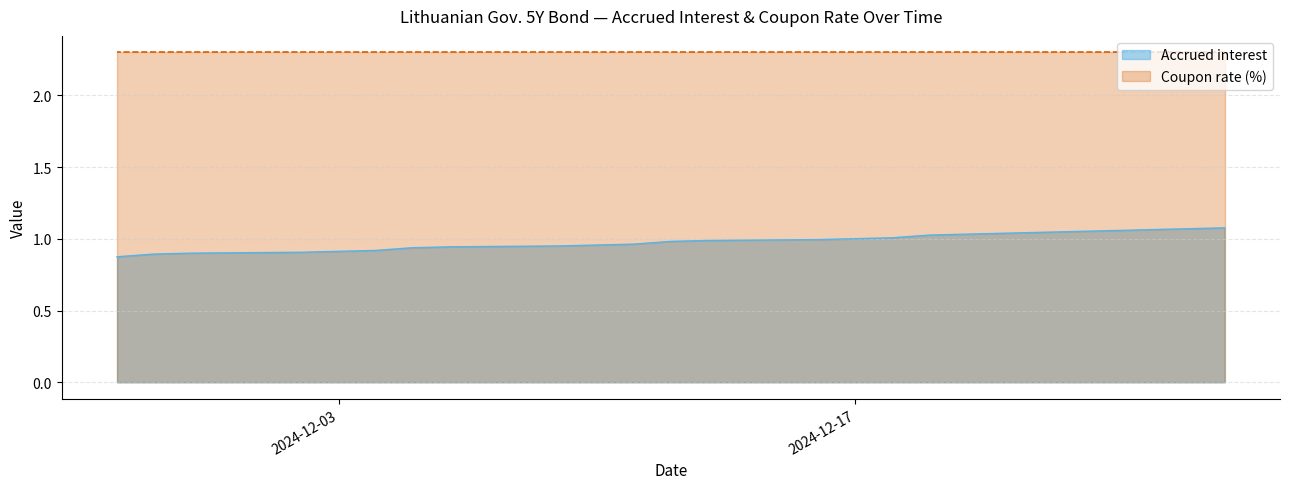

What is the change in value from 2024-12-18 to 2024-12-06?

-0.1